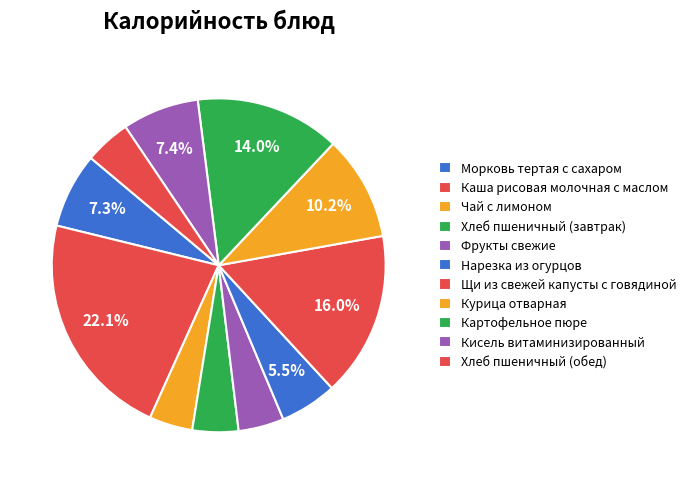

To the nearest percent, what portion does Фрукты свежие represent?

4%